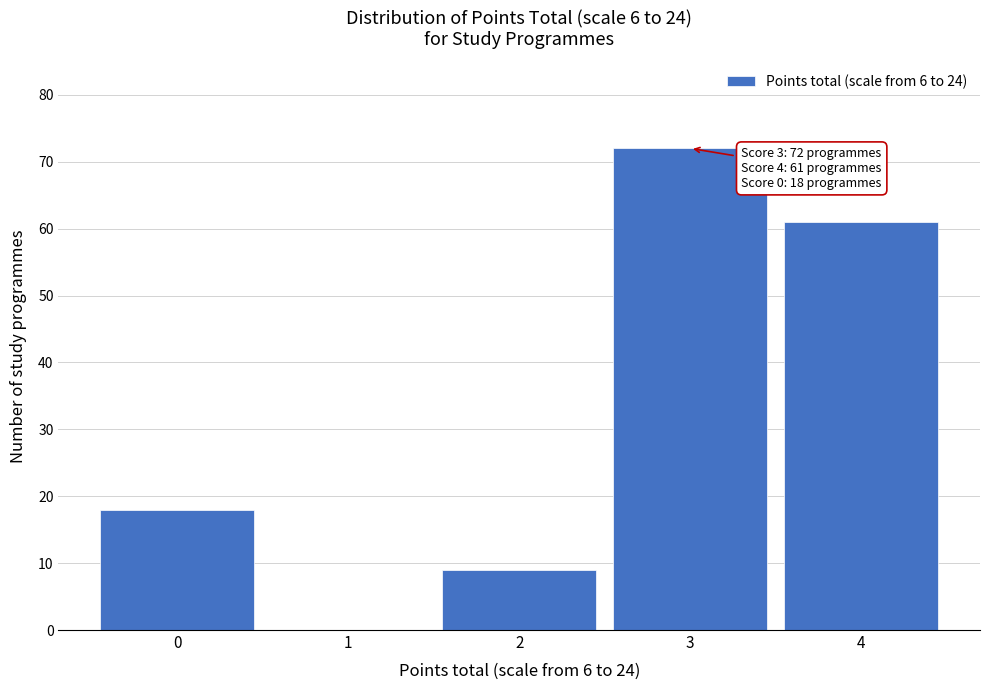

Reading left to right, transcribe all the data shown in this chart.

0=18	1=0	2=9	3=72	4=61